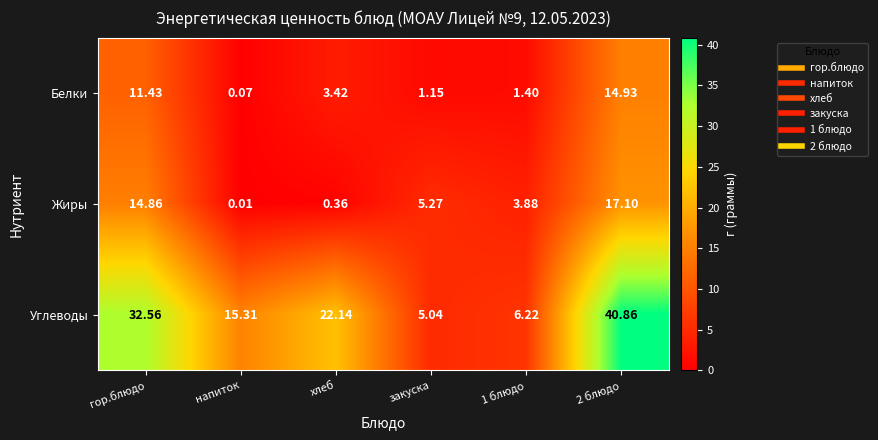

Is the value of Углеводы at закуска greater than the value of Белки at напиток?

Yes